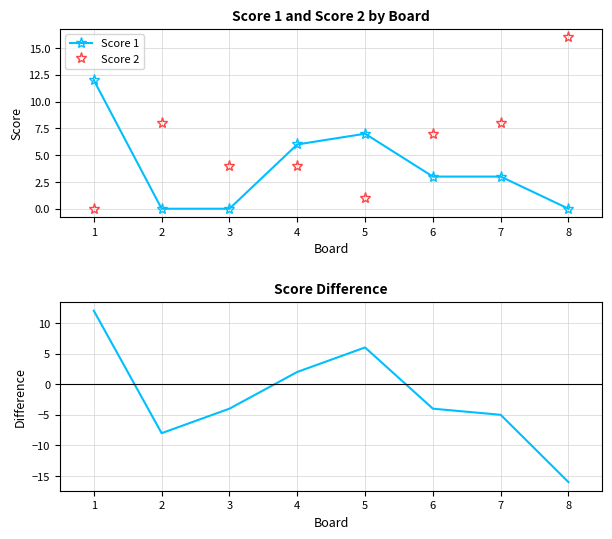

Rank the series at 2 from highest to lowest value.

Score 2, Score 1, Difference (Score1 - Score2)